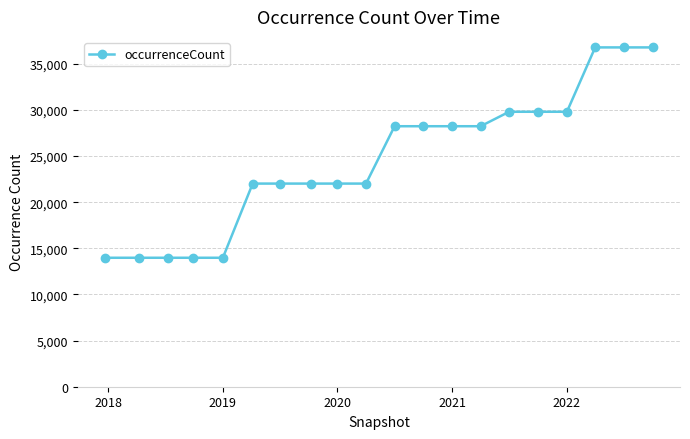

Reading left to right, extract all data points from this chart.

13976	13976	13976	13976	13976	22015	22015	22015	22015	22015	28231	28231	28231	28231	29799	29799	29799	36773	36773	36773